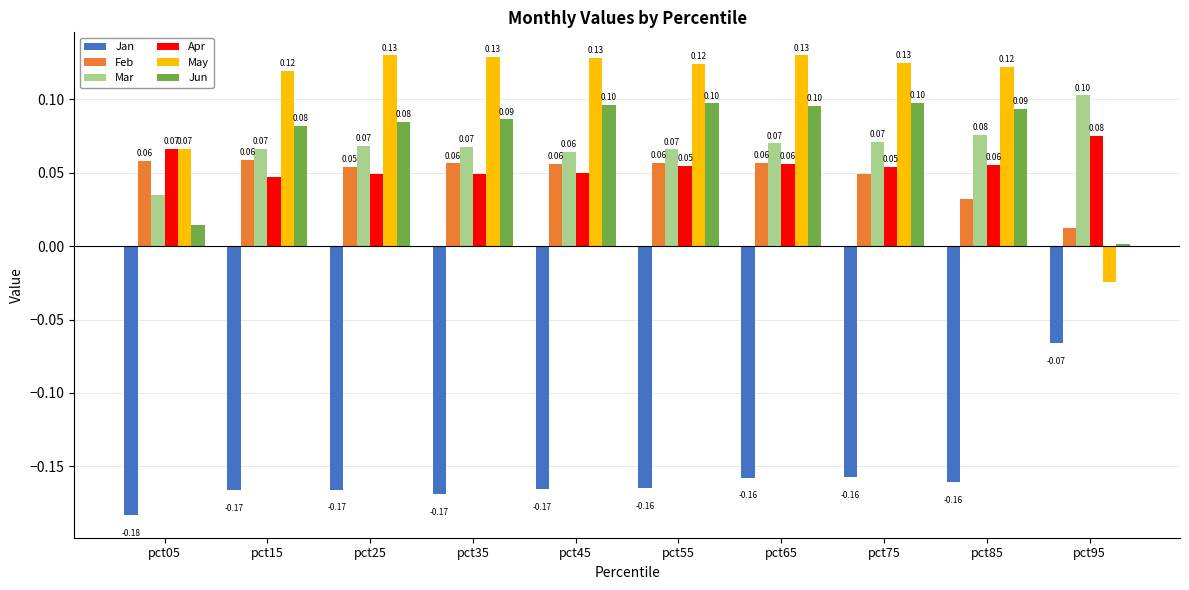

What is the total value across all series at pct05?

0.1